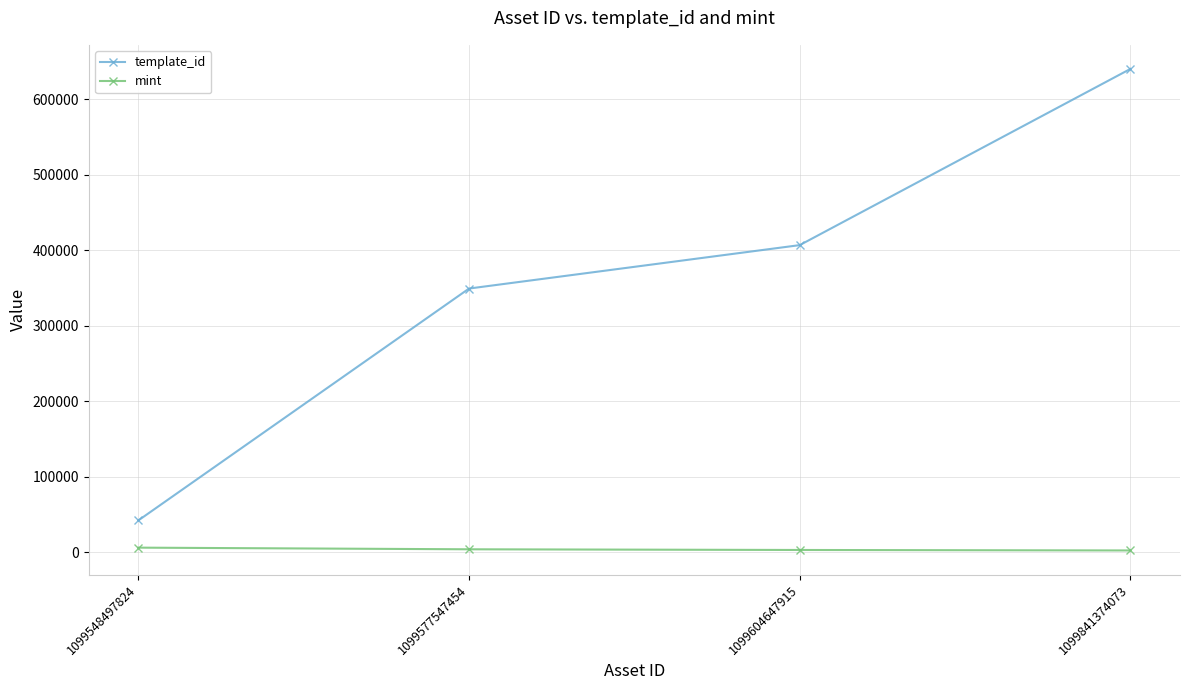

What is the average value of the mint series?

4090